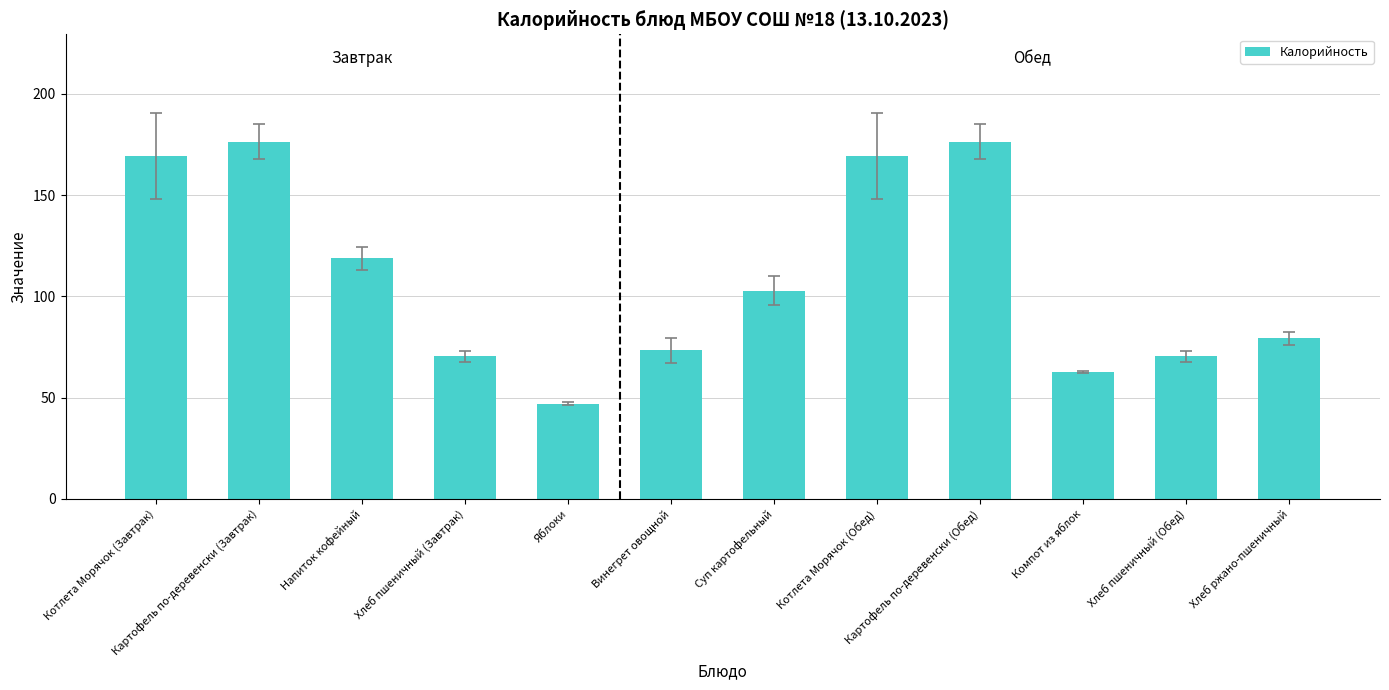

How many bars are there in total?

12